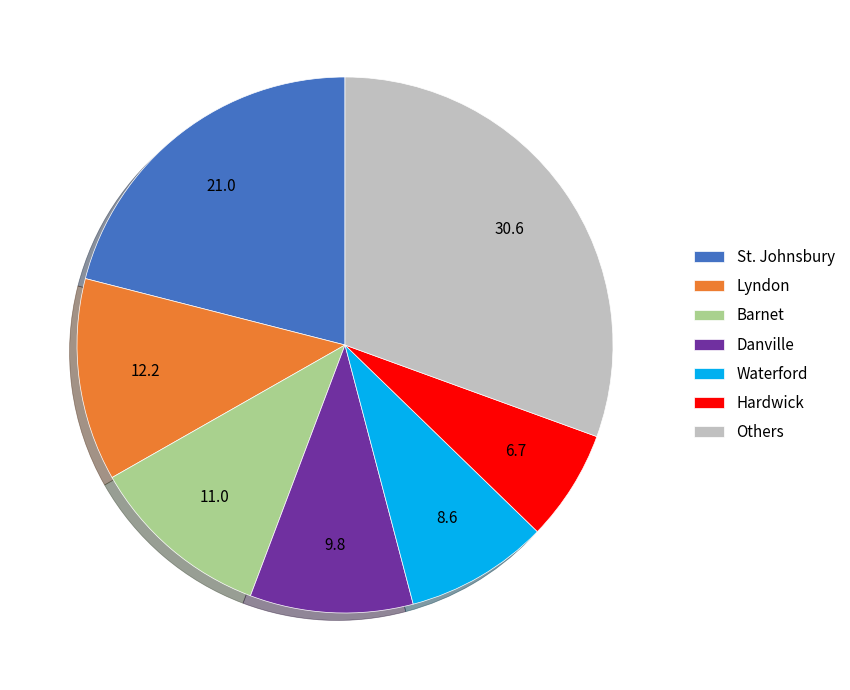

Count the number of slices in the pie.

7